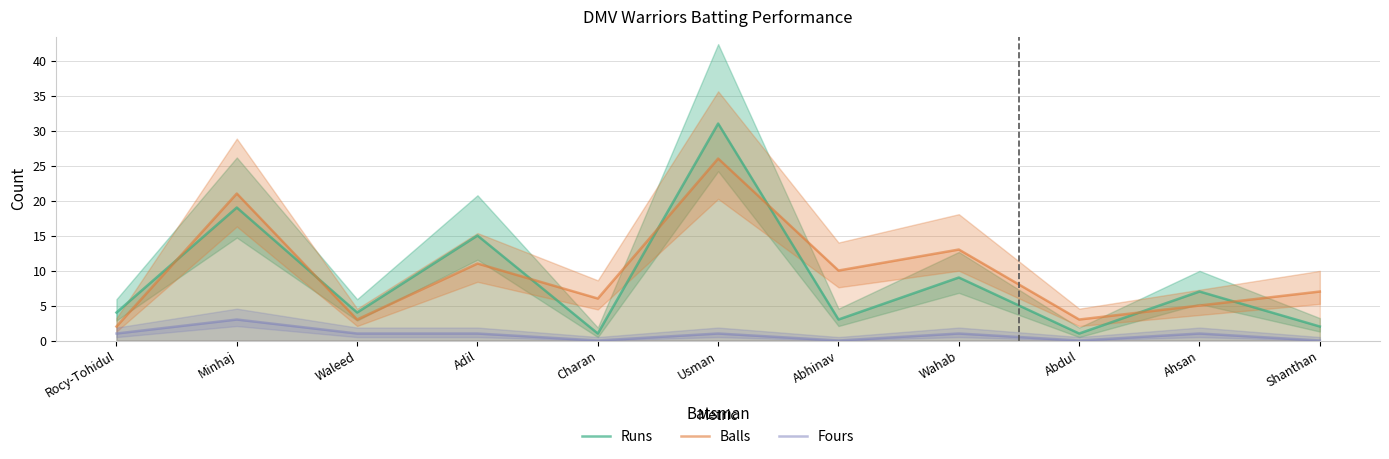

At which label does Fours reach its peak?

Minhaj